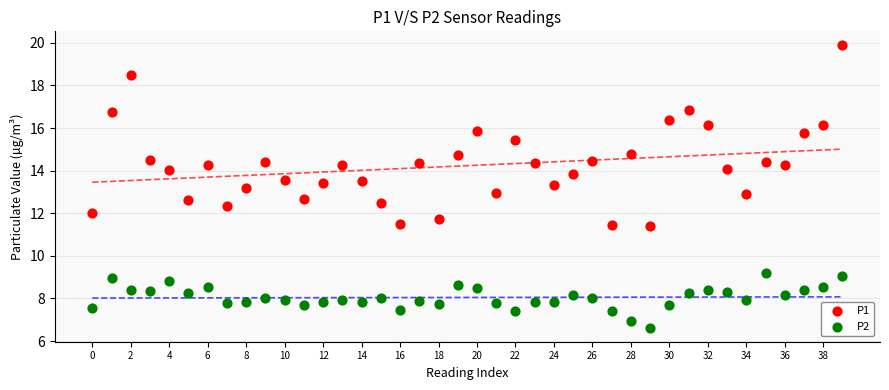

What are all the series names shown in the legend?

P1, P2